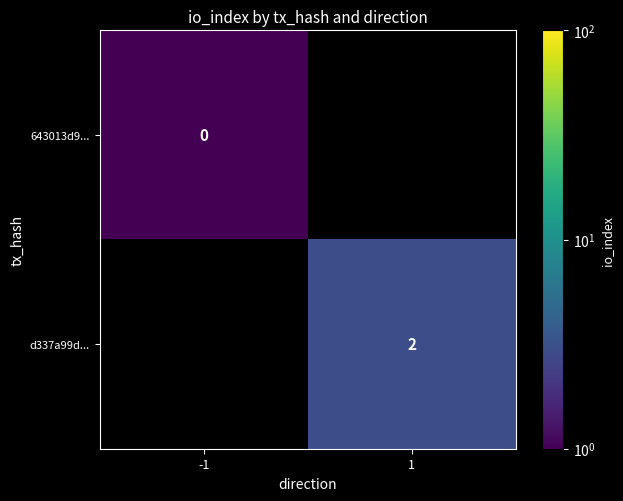

Is it true that d337a99d... equals 1 at 1?

False